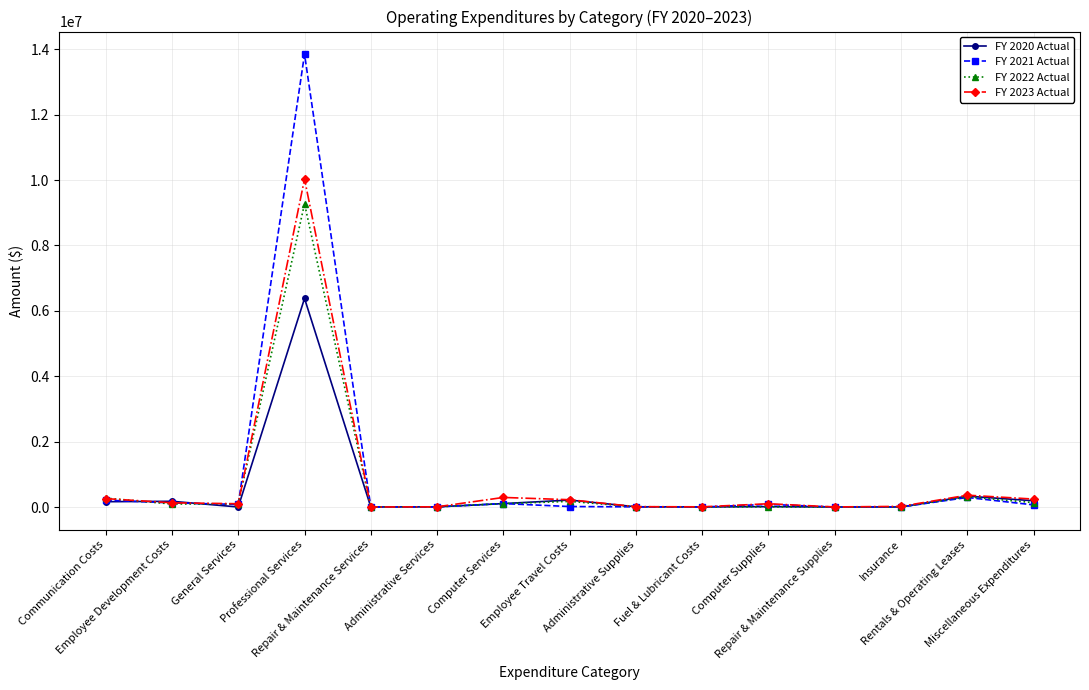

After their last crossing, which series has the higher values: FY 2022 Actual or FY 2020 Actual?

FY 2020 Actual